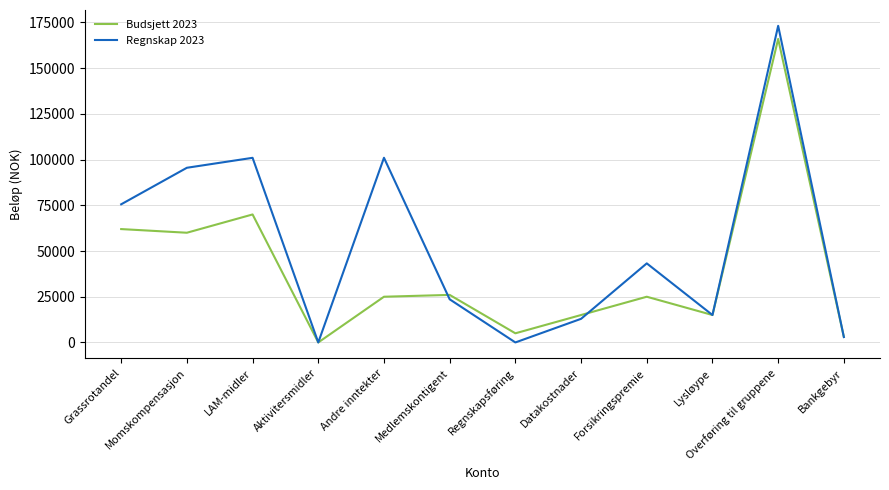

How many interior local valleys does the Regnskap 2023 series have?

3